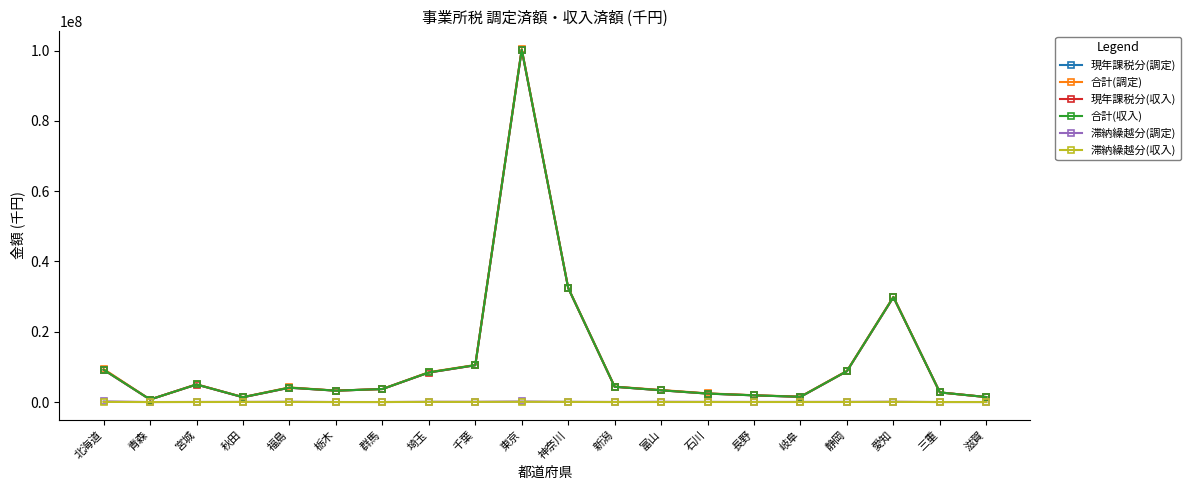

What is the total value across all series at 神奈川?

130005036